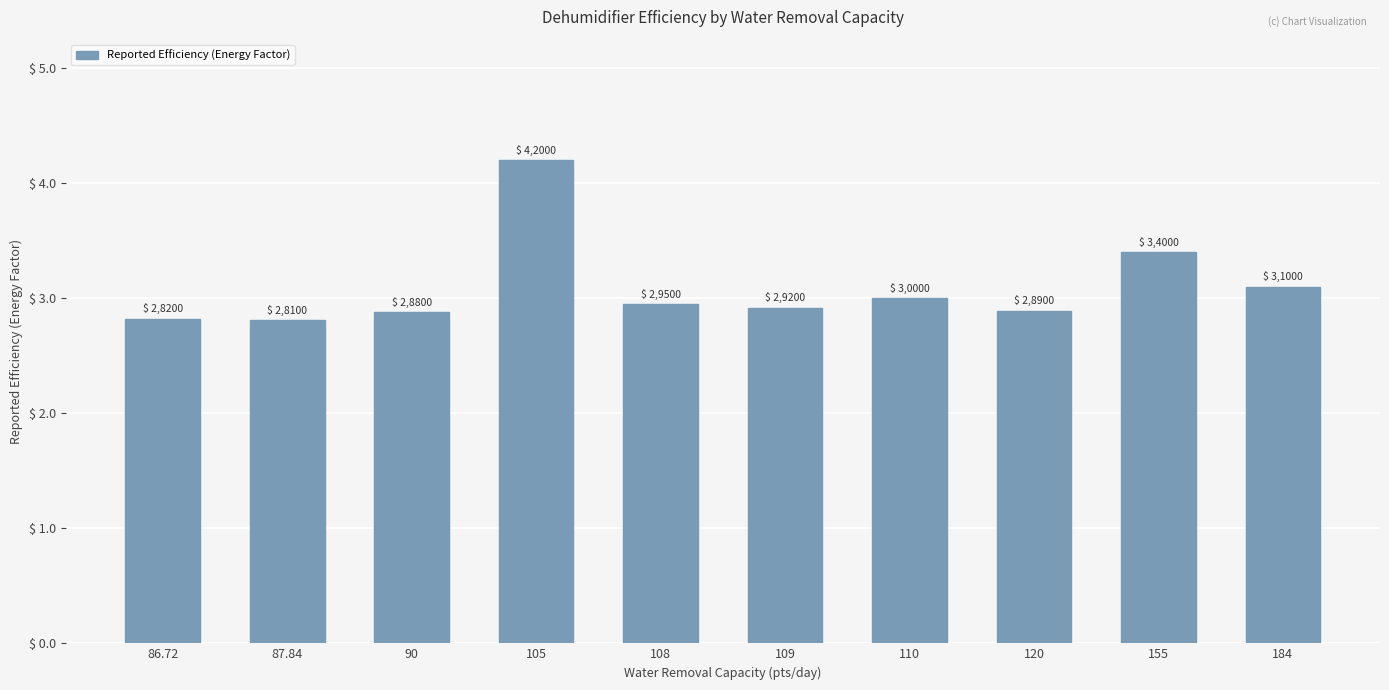

Reading left to right, transcribe all the data shown in this chart.

2.8	2.8	2.9	4.2	3.0	2.9	3.0	2.9	3.4	3.1